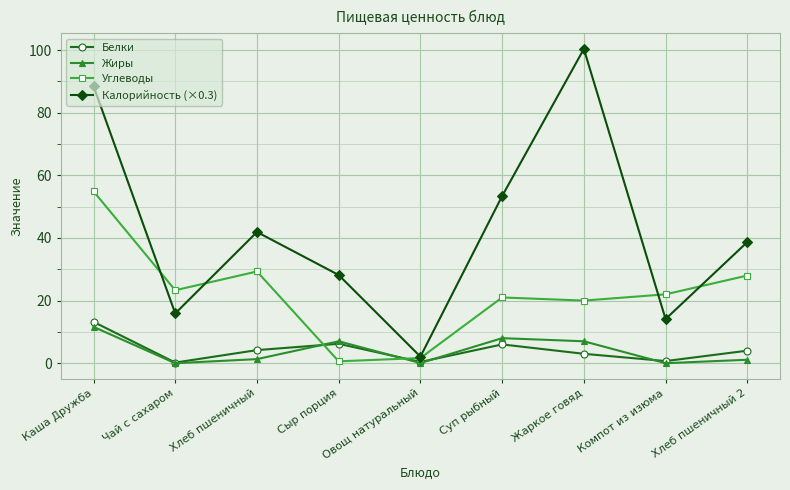

After their last crossing, which series has the higher values: Углеводы or Белки?

Углеводы